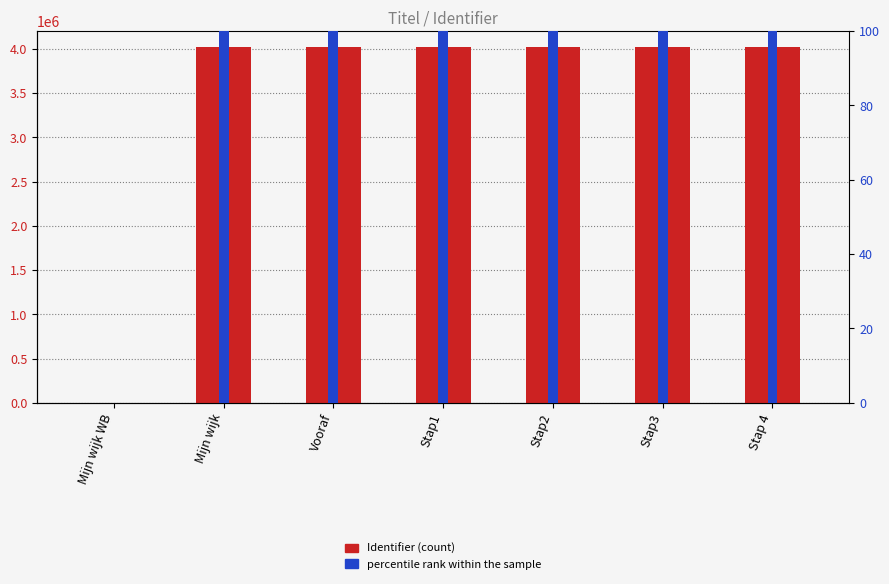

What is the label of the 6th bar from the left?

Stap3